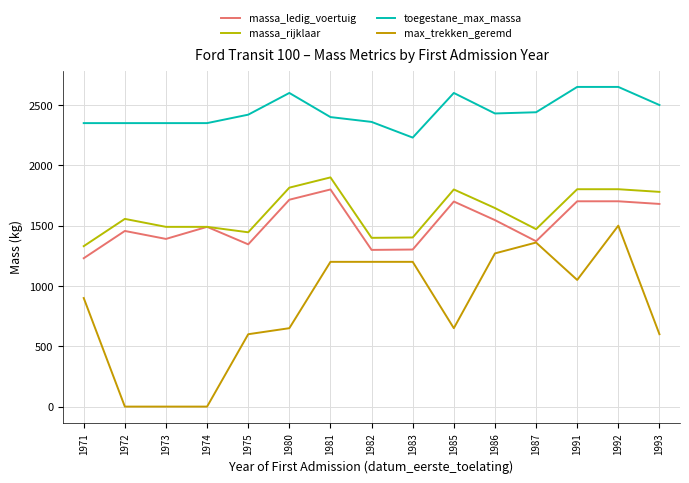

How many lines are shown in the chart?

4